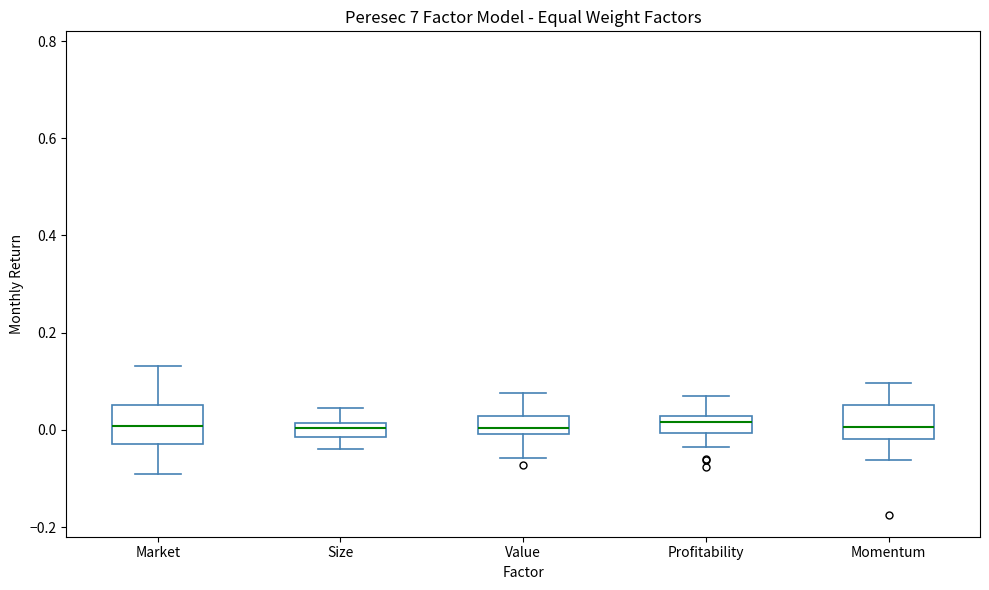

Where is the lower edge of the box for Momentum on the y-axis? The values are not printed on the chart, so give them approximately, as read against the axis.

-0.02